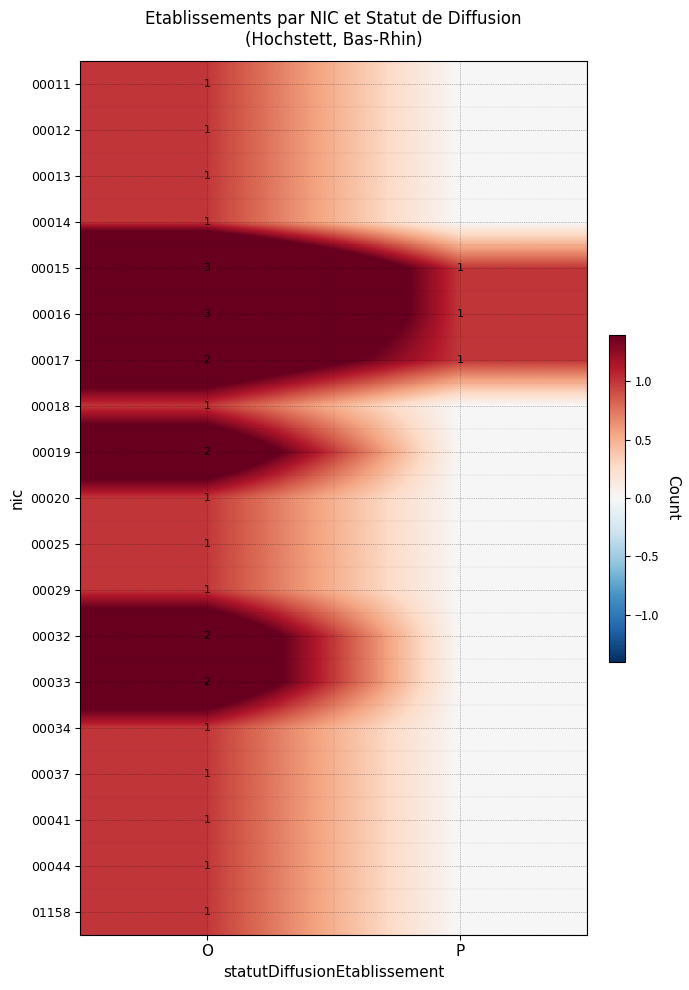

At which label is 00017 closest to 1?

P